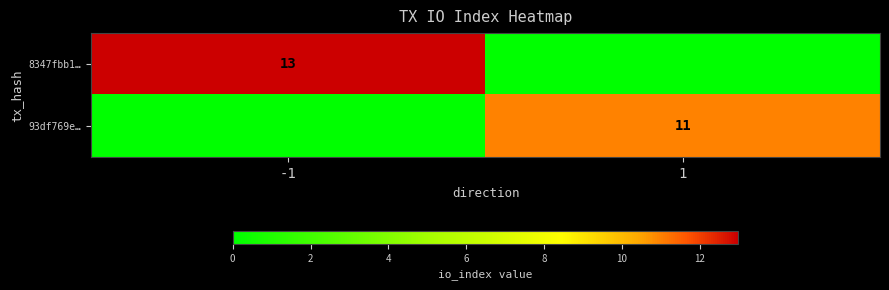

Is it true that 8347fbb1… equals 18 at -1?

False